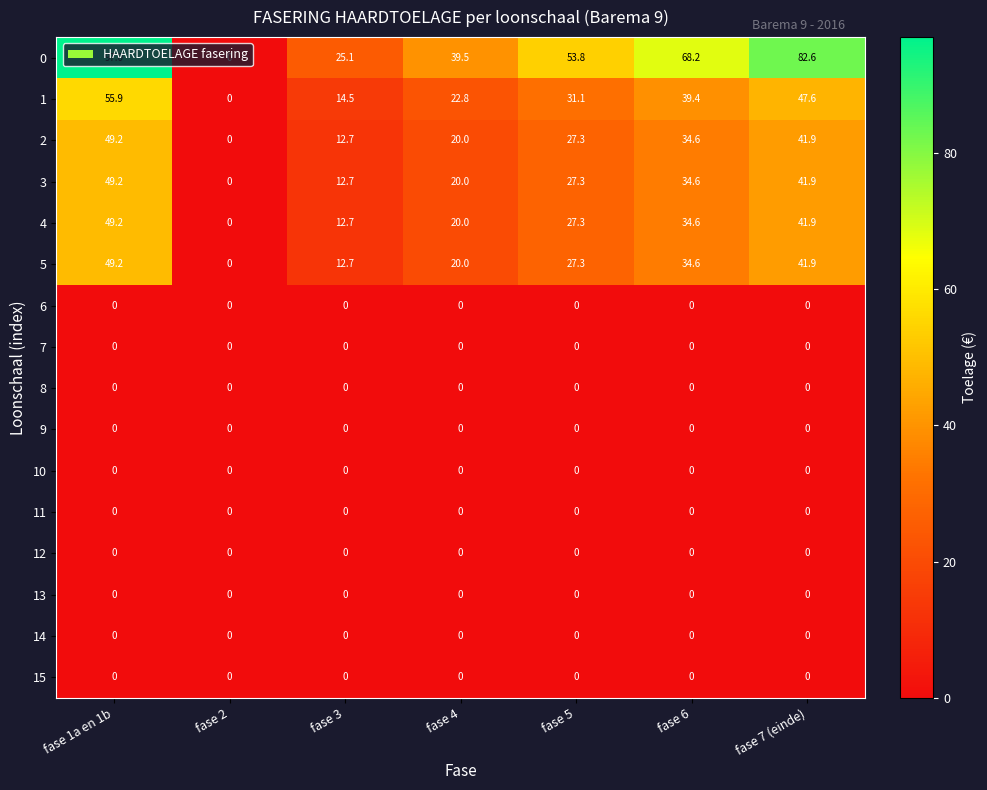

Is it true that 6 equals 0.0 at fase 1a en 1b?

True